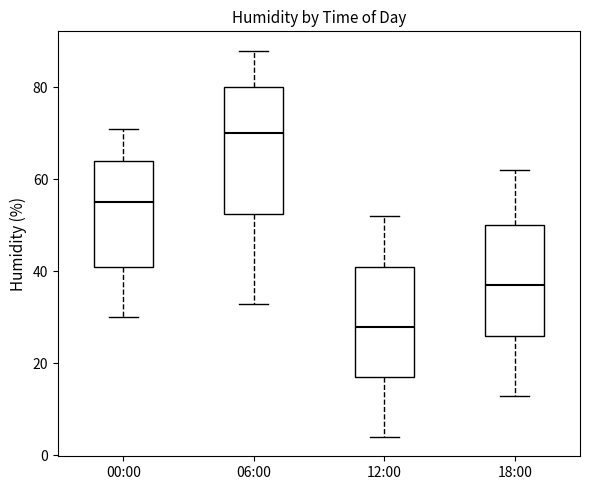

Comparing the boxes themselves (not the whiskers), which one is the tallest?

06:00